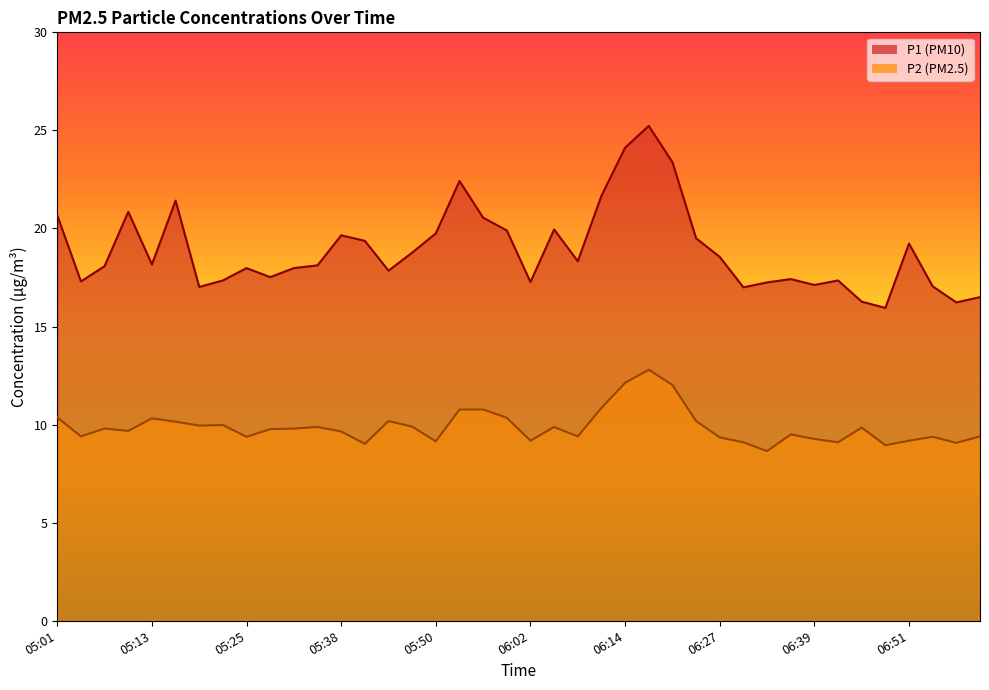

Is the value of P1 at 05:19 greater than the value of P2 at 05:47?

Yes